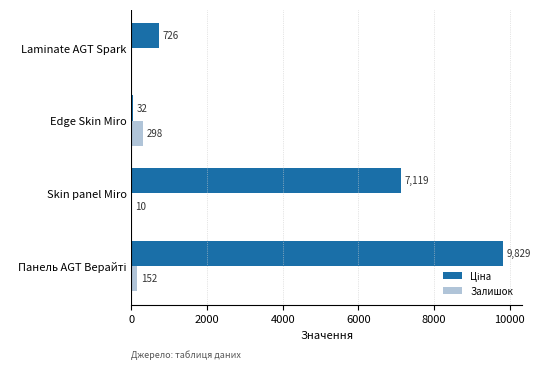

What is the highest value of the Залишок series?

298.0